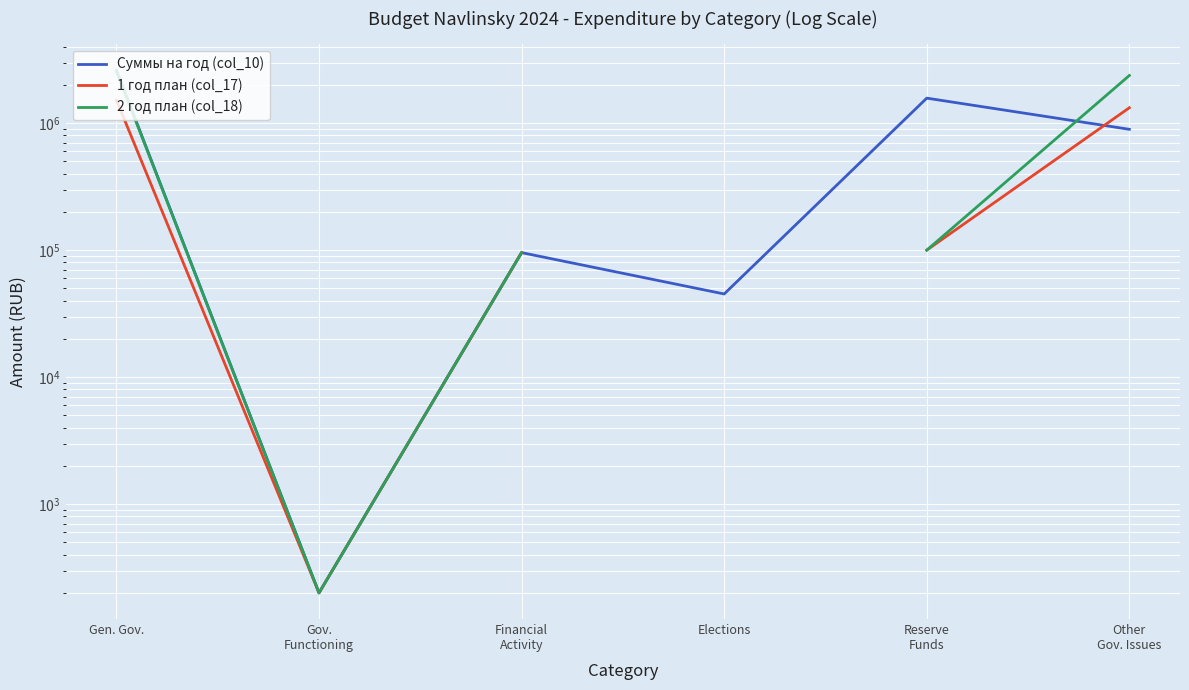

True or false: 2 год план (col_18) has a value of 1277259.0 at Other
Gov. Issues.

False